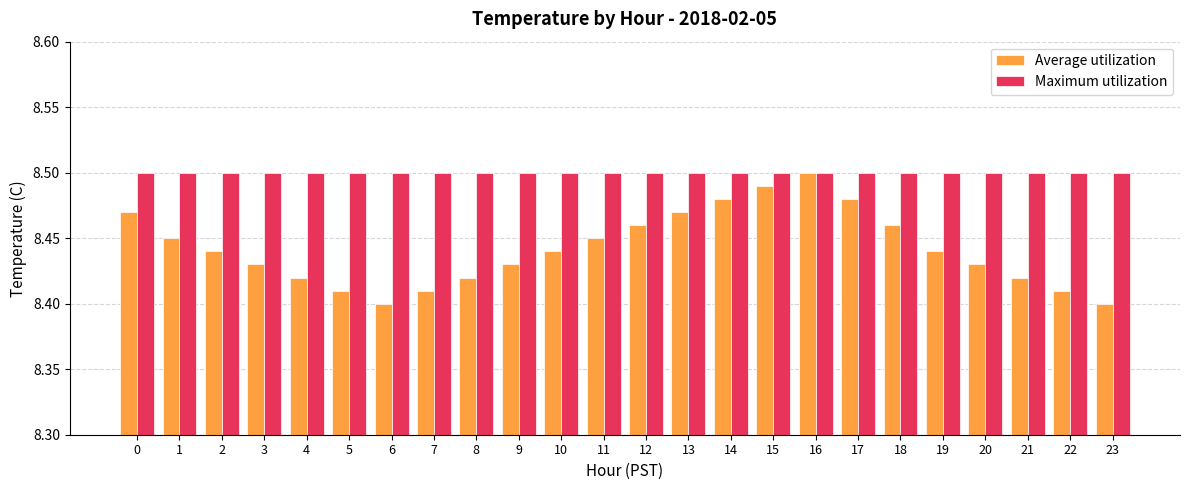

At 20, list the series in order from smallest to largest.

Average utilization, Maximum utilization